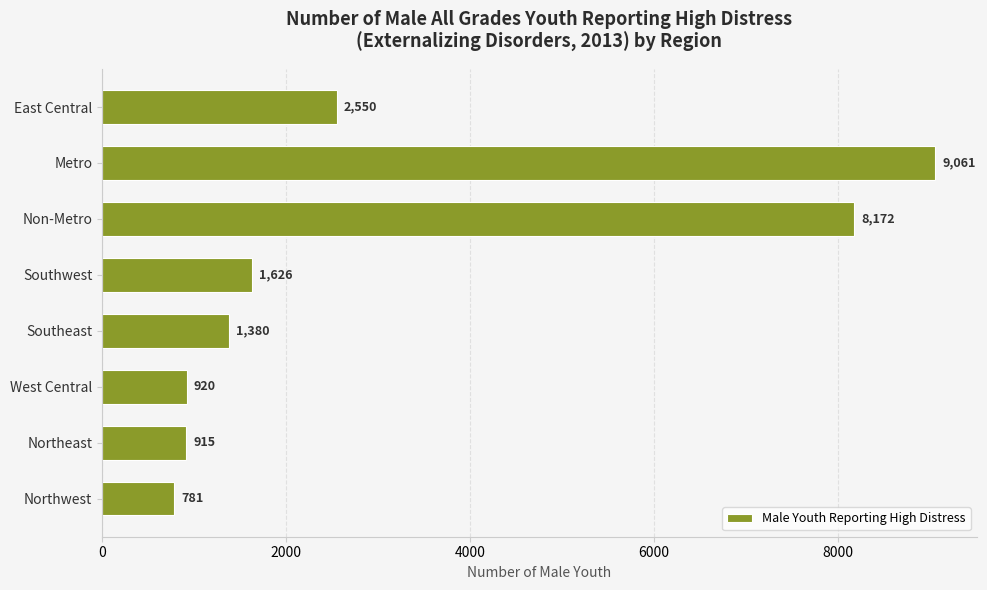

Are the bars horizontal?

Yes